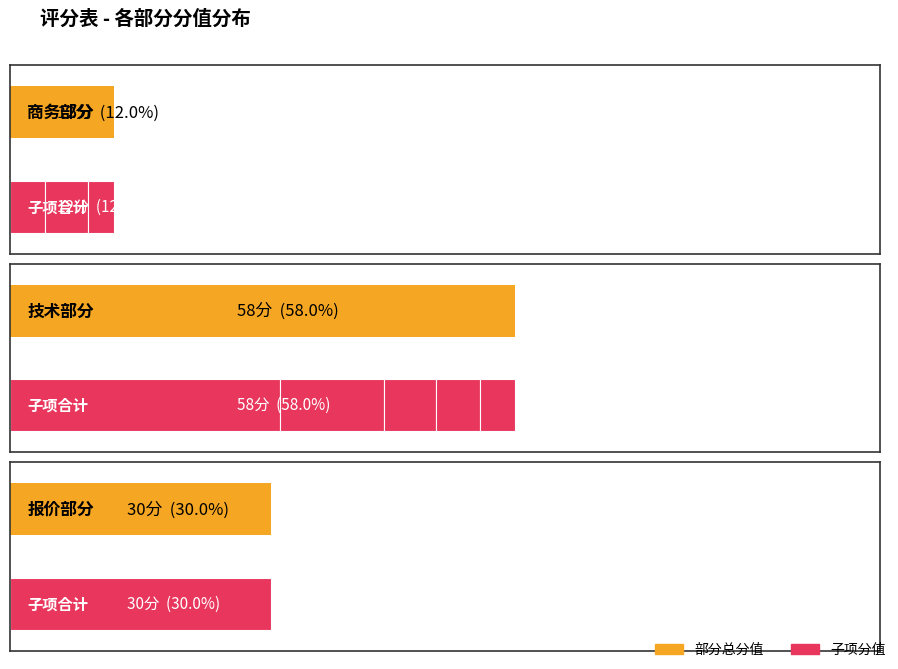

Rank the categories by value from highest to lowest.

技术部分, 报价部分, 商务部分